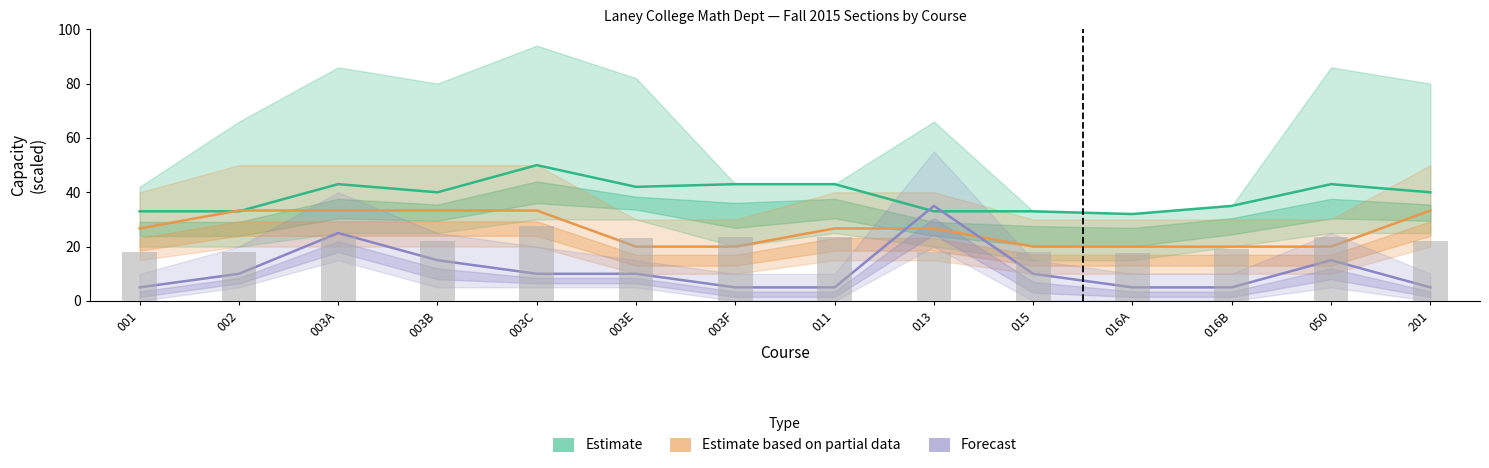

The Forecast series shows 5.0 at 011. True or false?

True